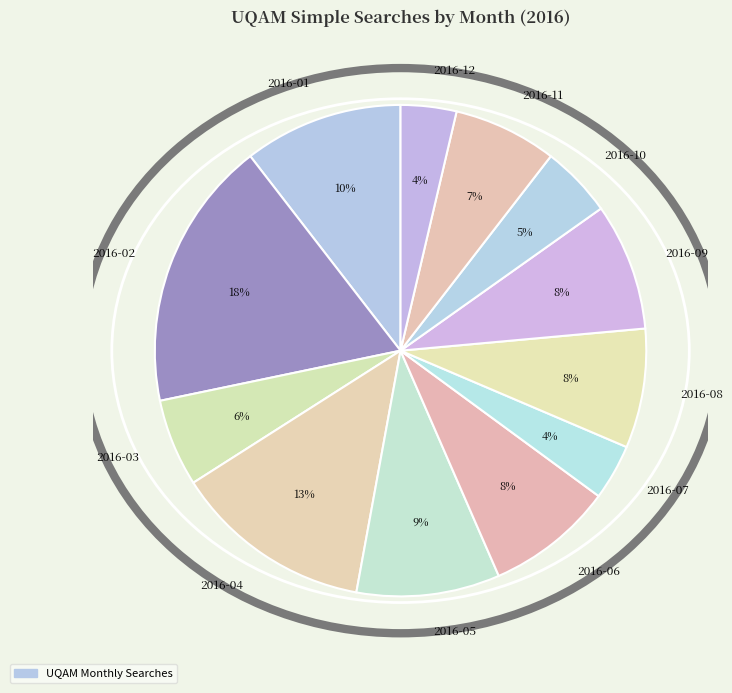

How many slices are in this pie chart?

12